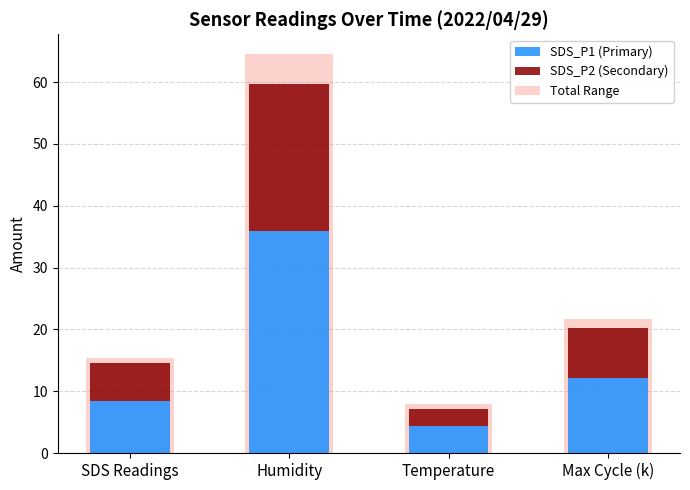

What position from the left is SDS Readings?

1